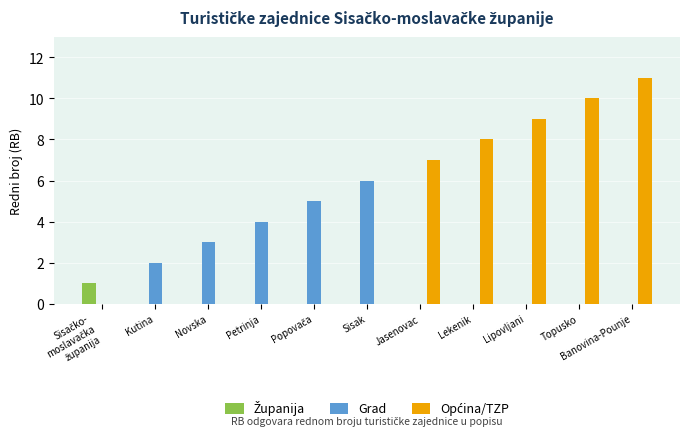

True or false: Grad has a value of 3 at Jasenovac.

False